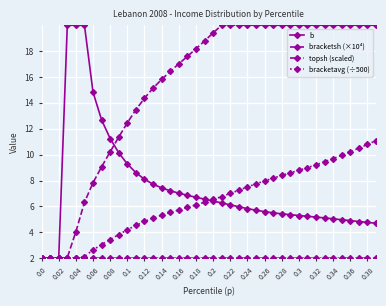

True or false: bracketsh (×10⁴) and b cross at least once.

True